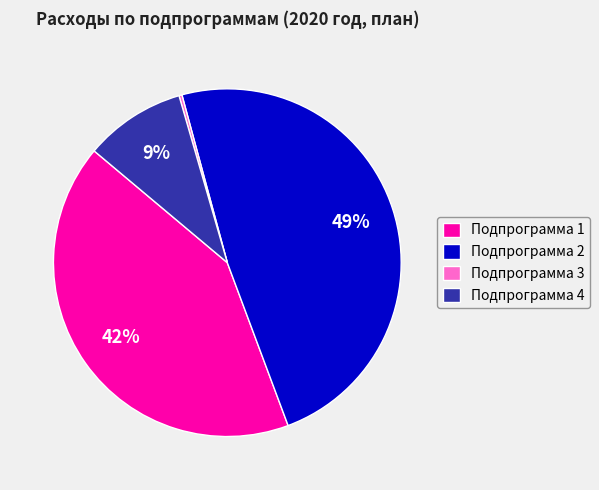

Do Подпрограмма 4 and Подпрограмма 3 together represent more than half of the pie?

No